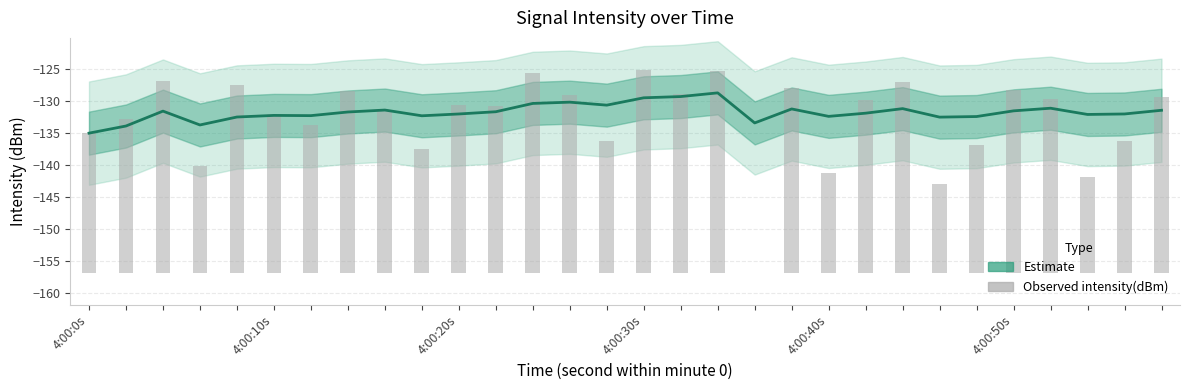

The Observed intensity(dBm) series shows 25.4 at 8. True or false?

True